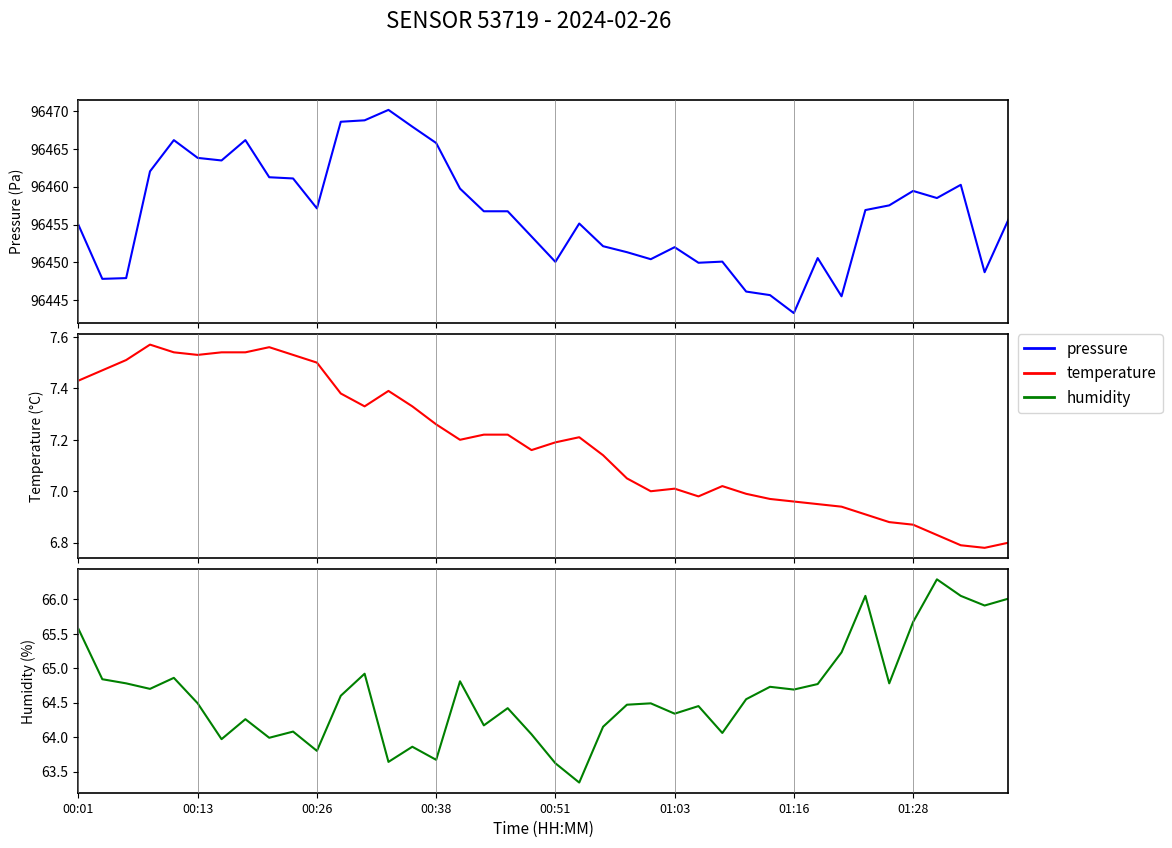

Where does the humidity series first go above 64?

00:01